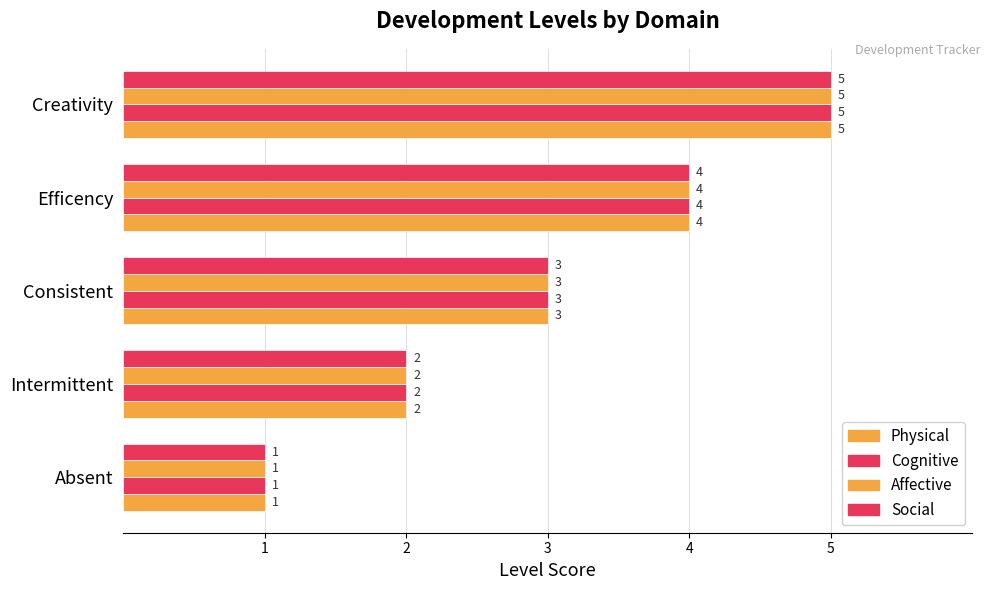

What is the value of the Affective bar at the 4th from the left?

4